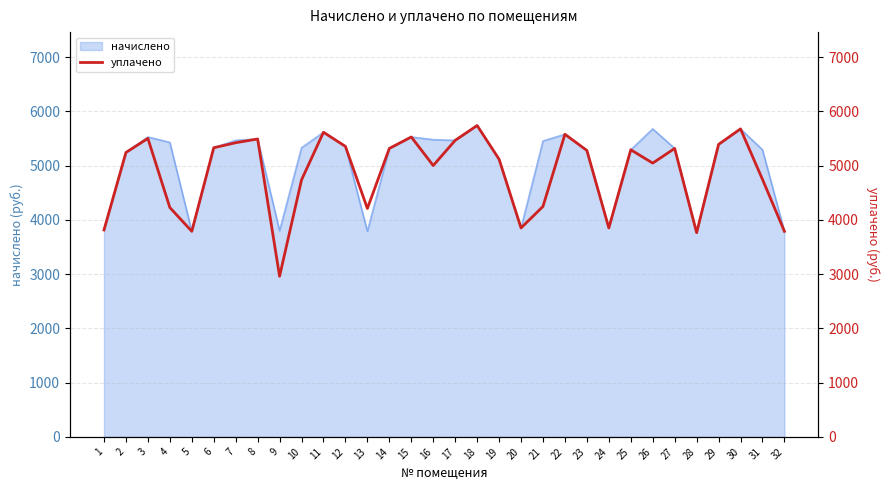

What is the difference between the maximum and second lowest values?

1974.8